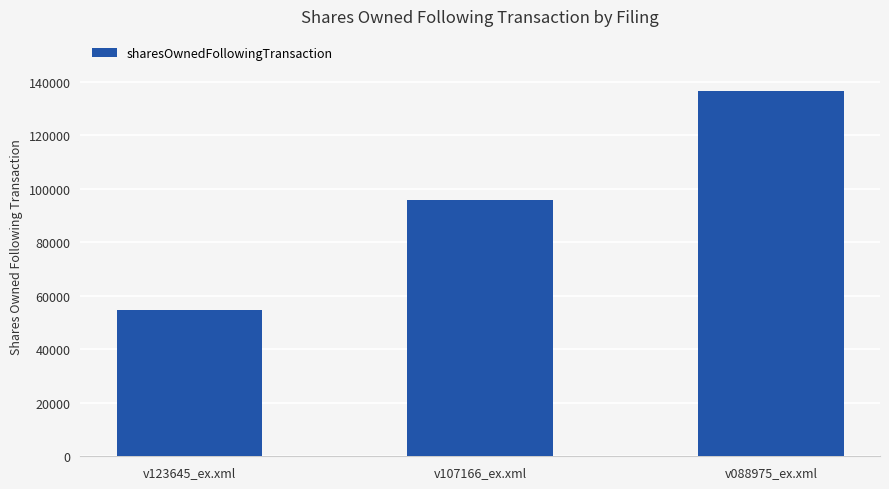

List the labels in order of value, smallest first.

v123645_ex.xml, v107166_ex.xml, v088975_ex.xml